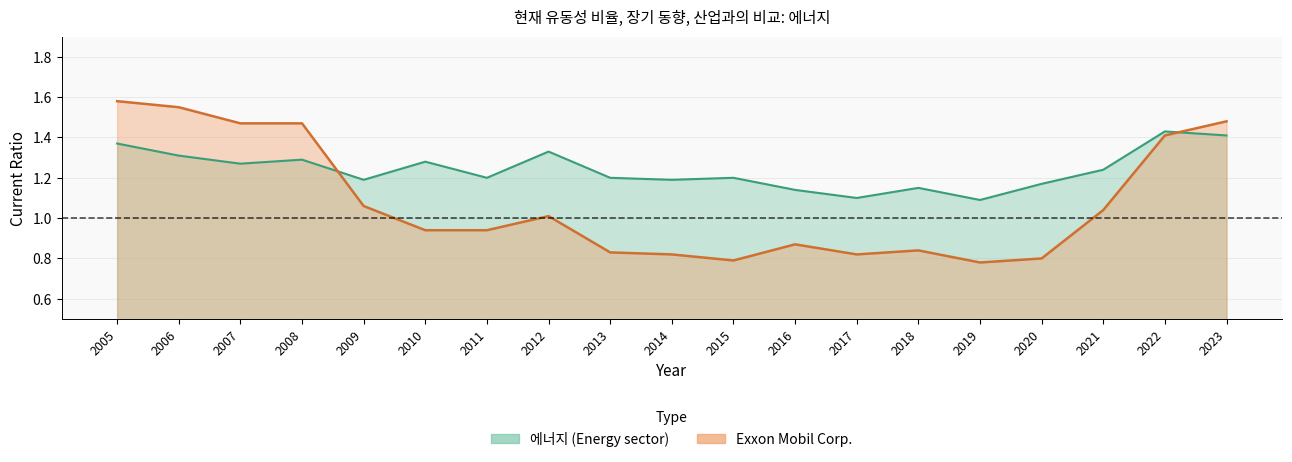

What is the value of the 에너지 point at the 13th from the left?

1.1